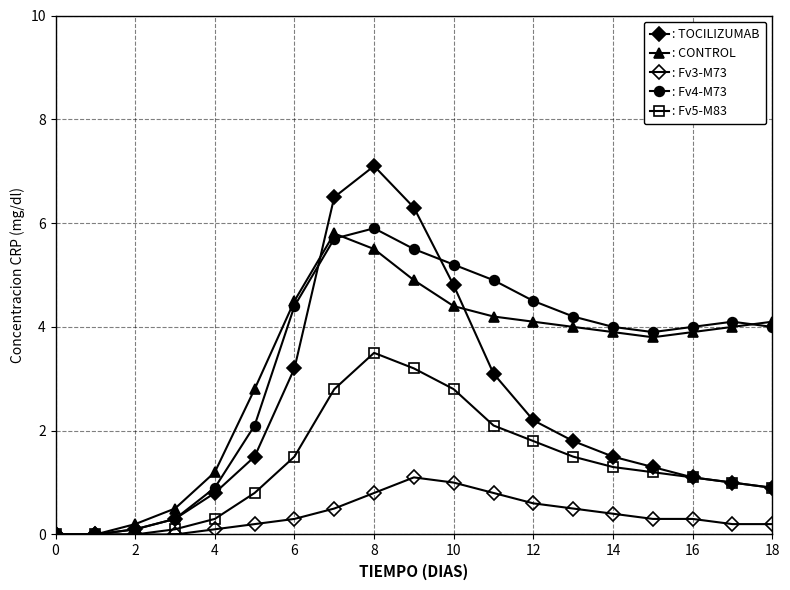

Count the number of categories in the chart.

19